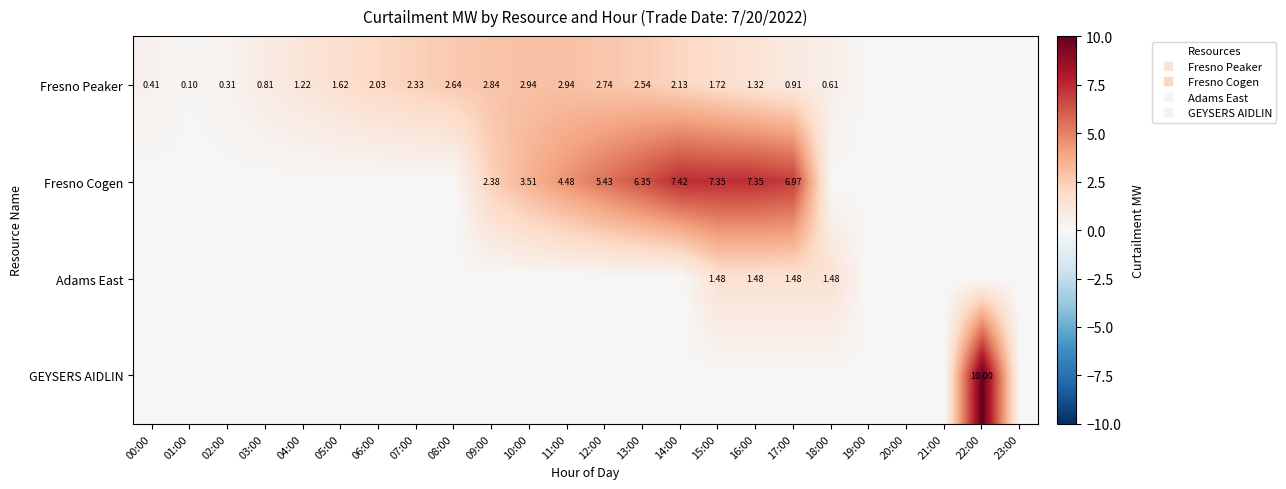

List the series in order of their peak value, lowest first.

Adams East, Fresno Peaker, Fresno Cogen, GEYSERS AIDLIN